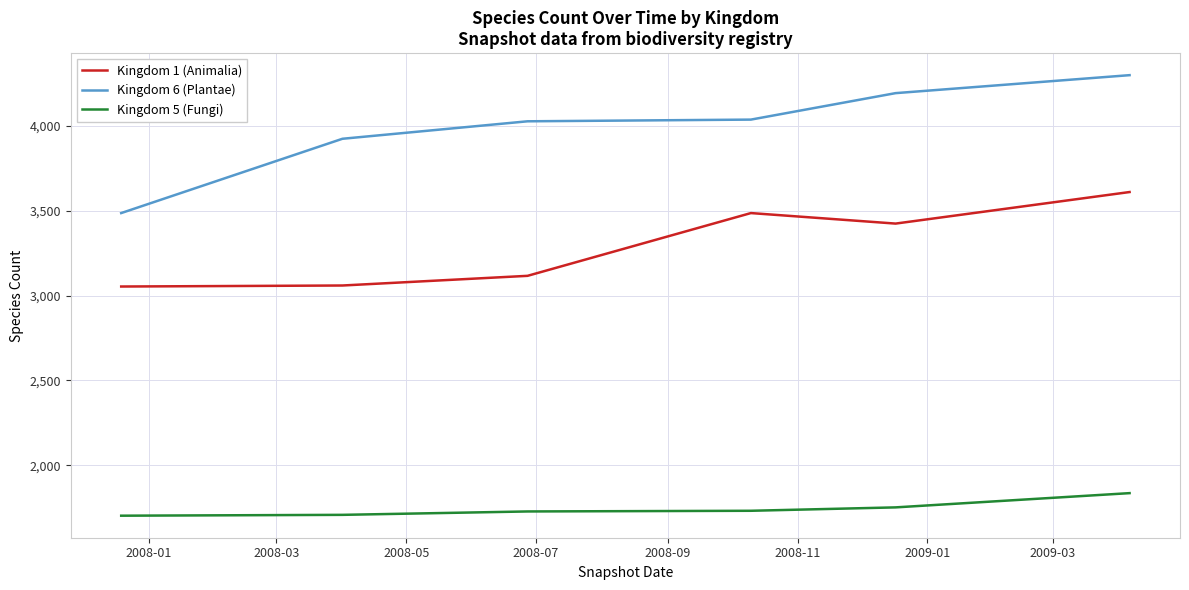

True or false: Kingdom 5 (Fungi) and Kingdom 6 (Plantae) intersect in this chart.

False